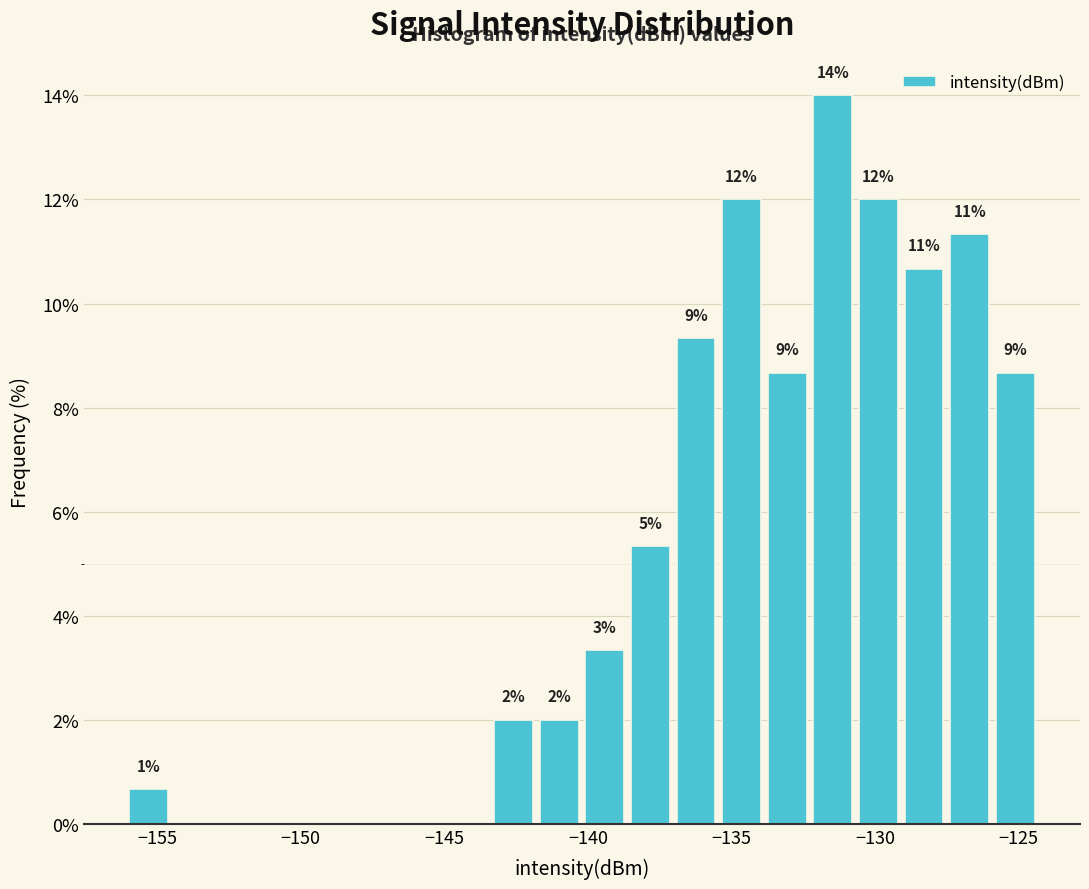

Read against the x-axis, roughly where is the centre of the tallest bar?

-131.5